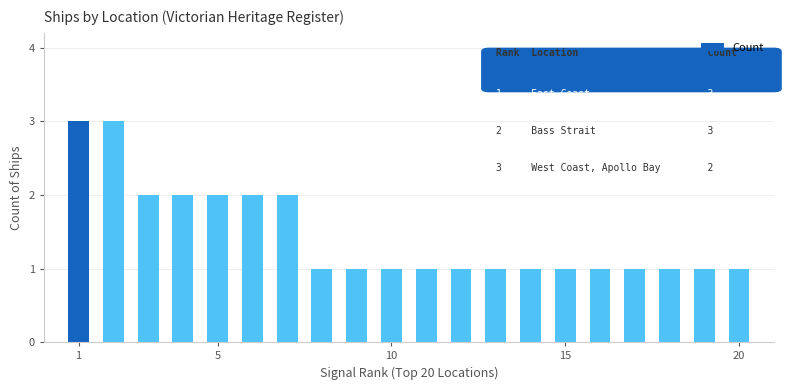

What is the maximum value shown in the chart?

3